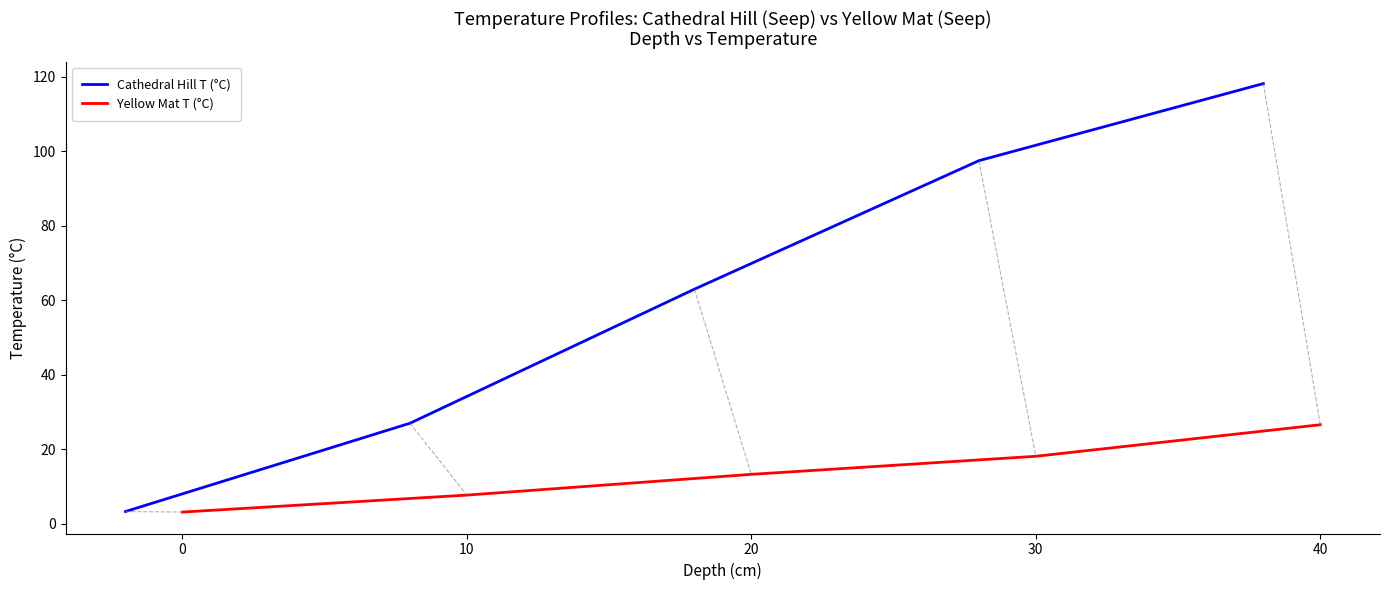

How many lines are shown in the chart?

2